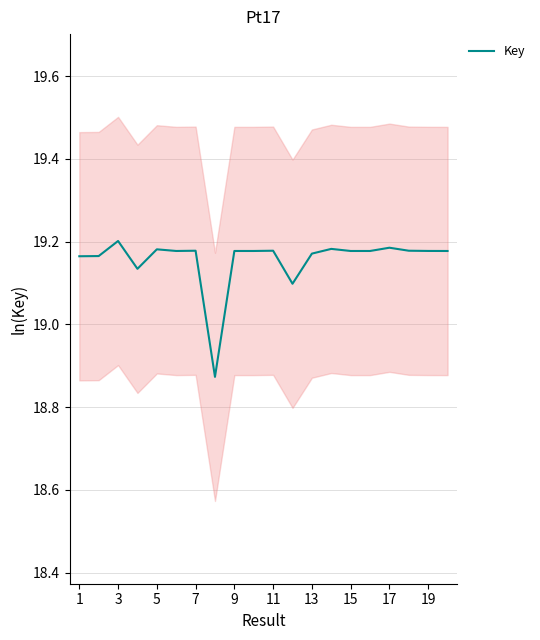

The value of Key at 3 is 19.2. True or false?

True